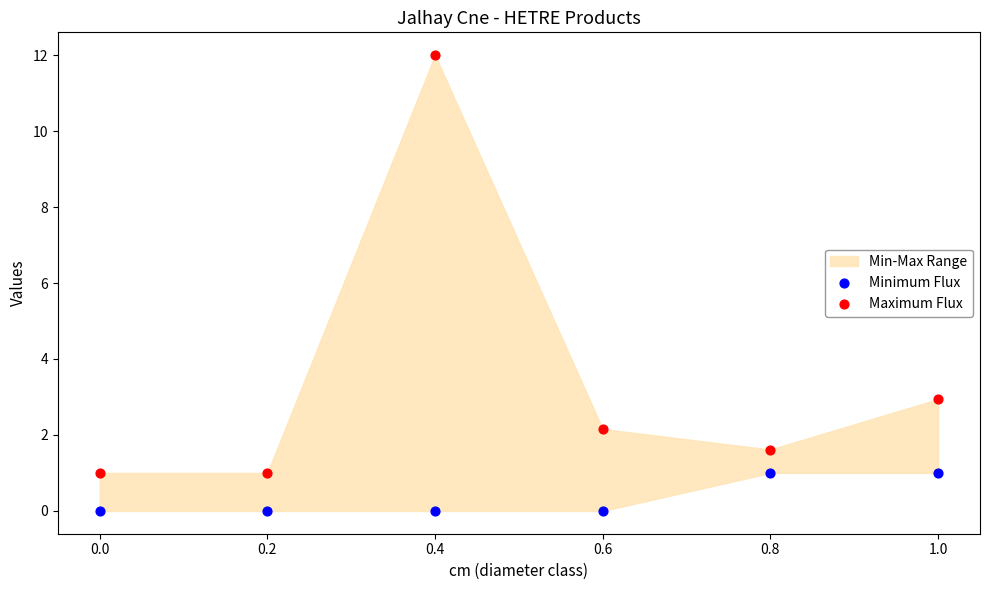

Across all data points, what is the range of X values (max minus min)?

1.0